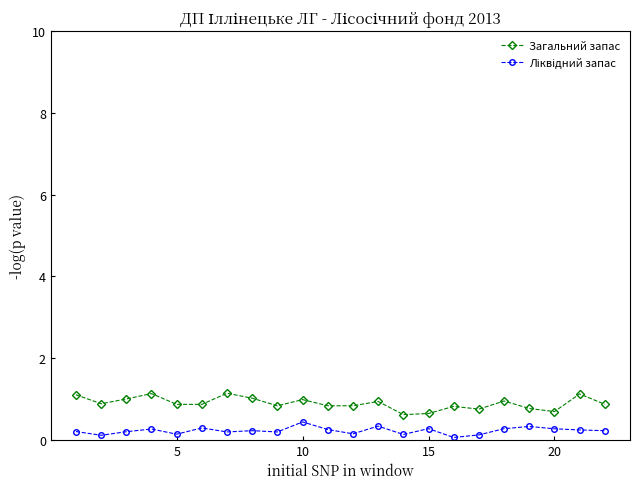

What is the value of the Загальний запас point at the 13th from the left?

0.9